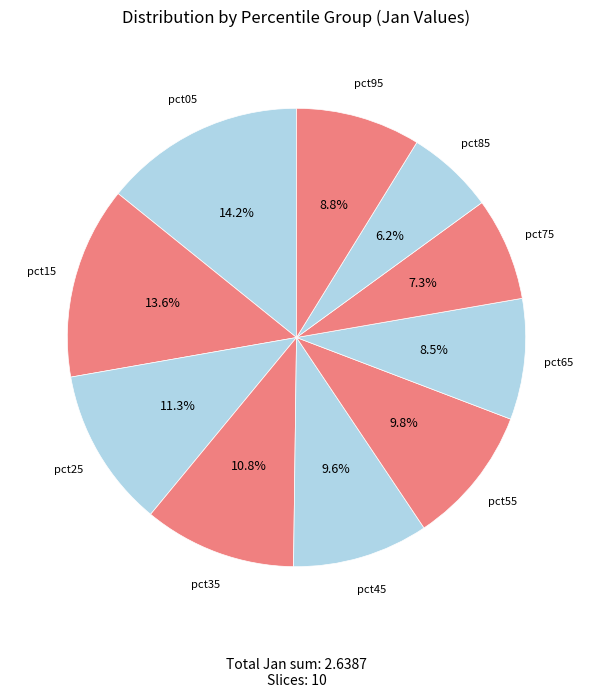

What is the largest slice in the pie chart?

pct05